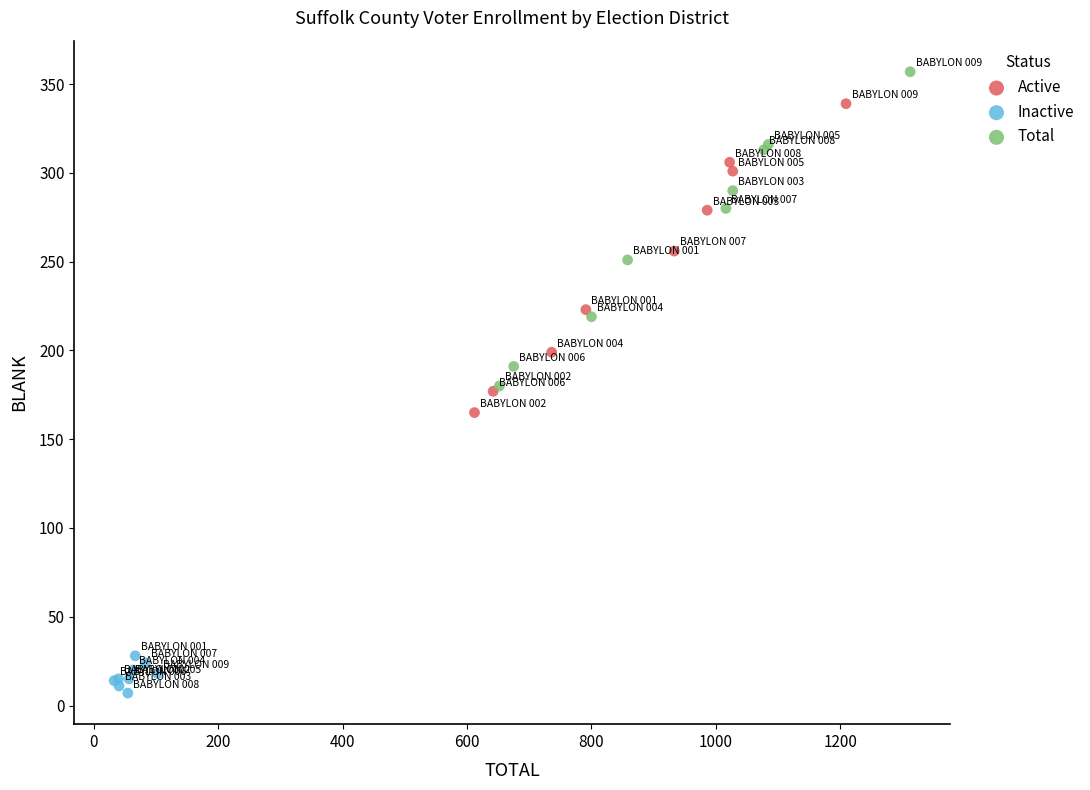

Which series contains the lowest Y value?

Inactive